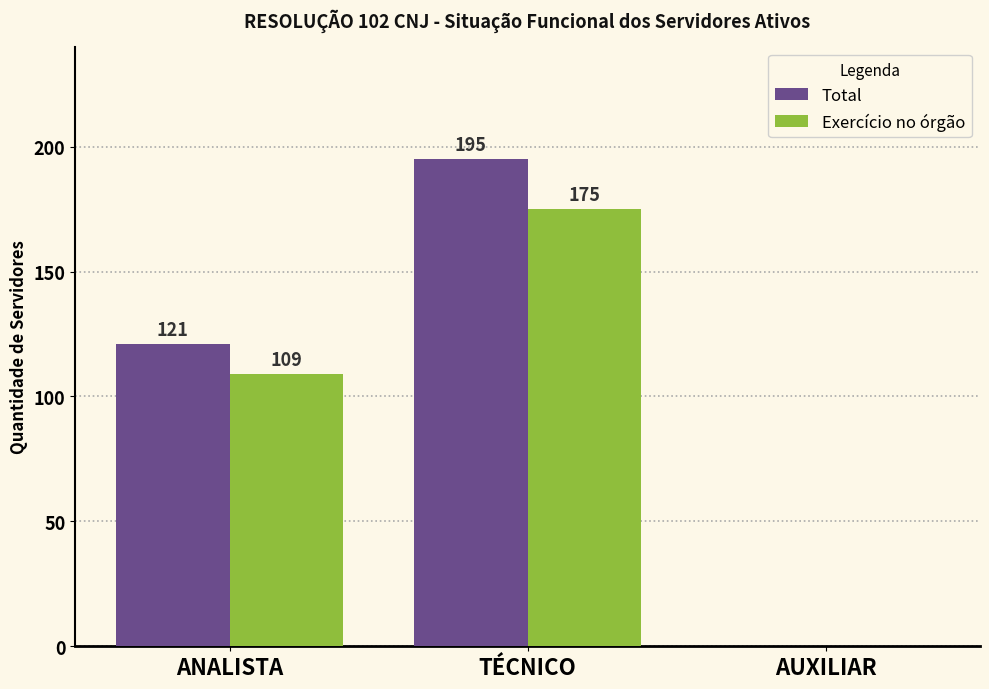

What is the maximum value for Total?

195